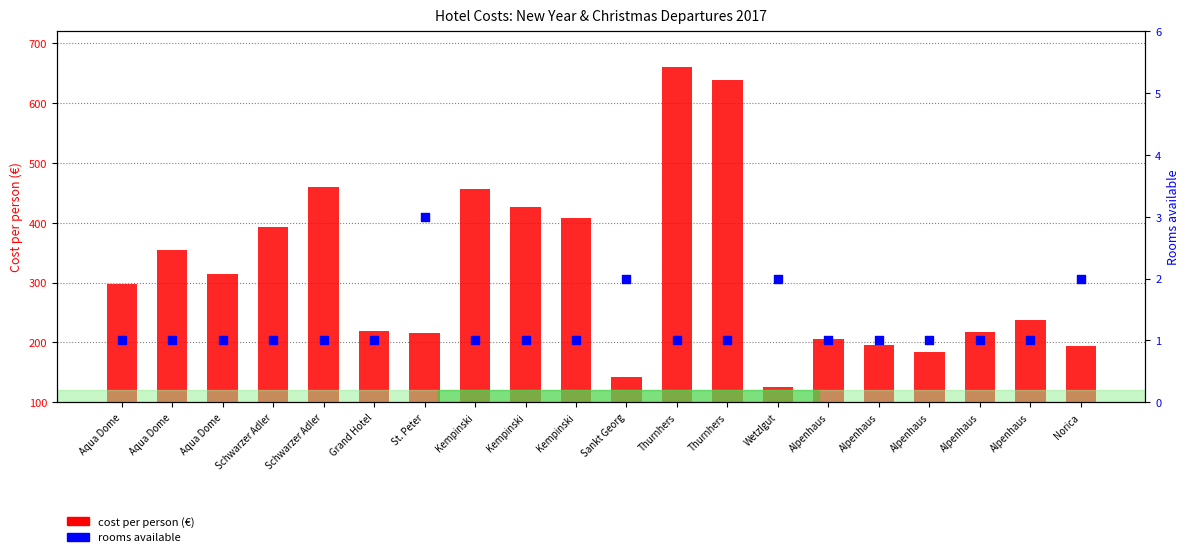

What is the total value across all series at Kempinski?

457